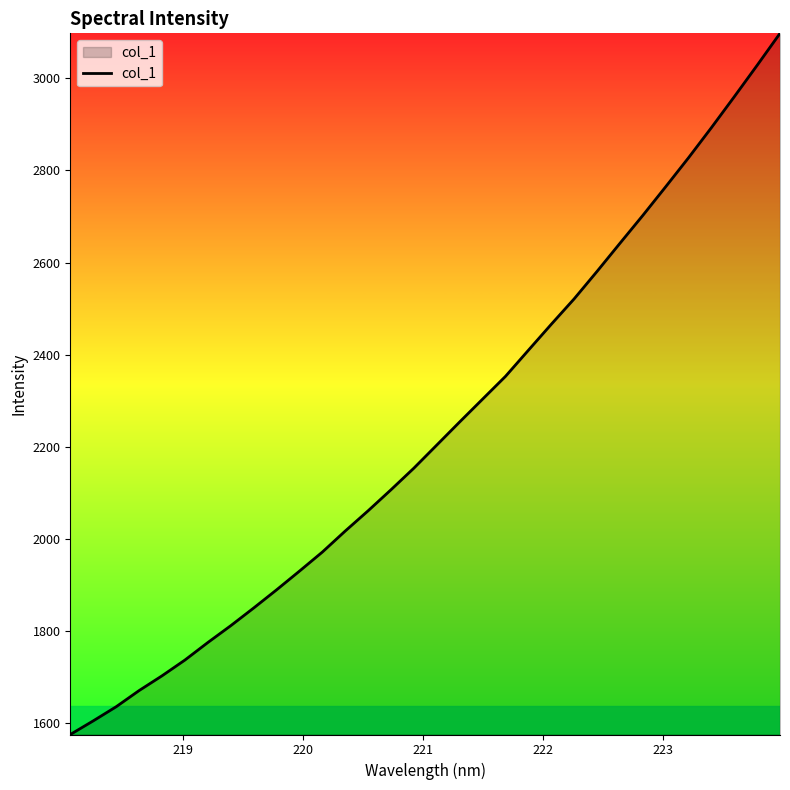

What is the greatest value displayed?

3097.7